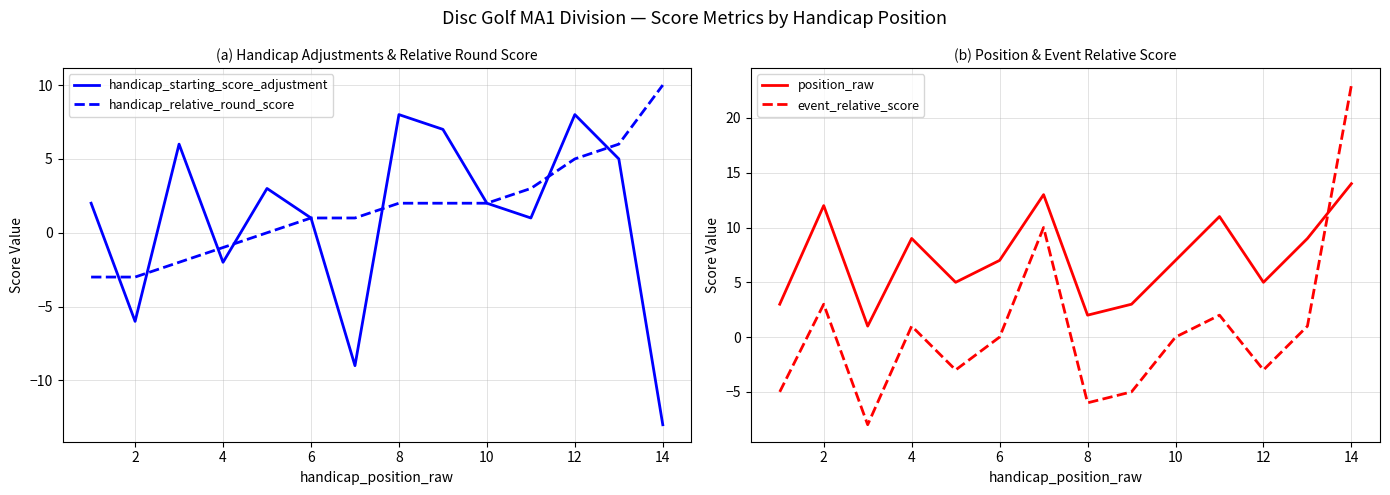

Reading left to right, extract all data points from this chart.

handicap_starting_score_adjustment: 2	-6	6	-2	3	1	-9	8	7	2	1	8	5	-13
handicap_relative_round_score: -3	-3	-2	-1	0	1	1	2	2	2	3	5	6	10
position_raw: 3	12	1	9	5	7	13	2	3	7	11	5	9	14
event_relative_score: -5	3	-8	1	-3	0	10	-6	-5	0	2	-3	1	23